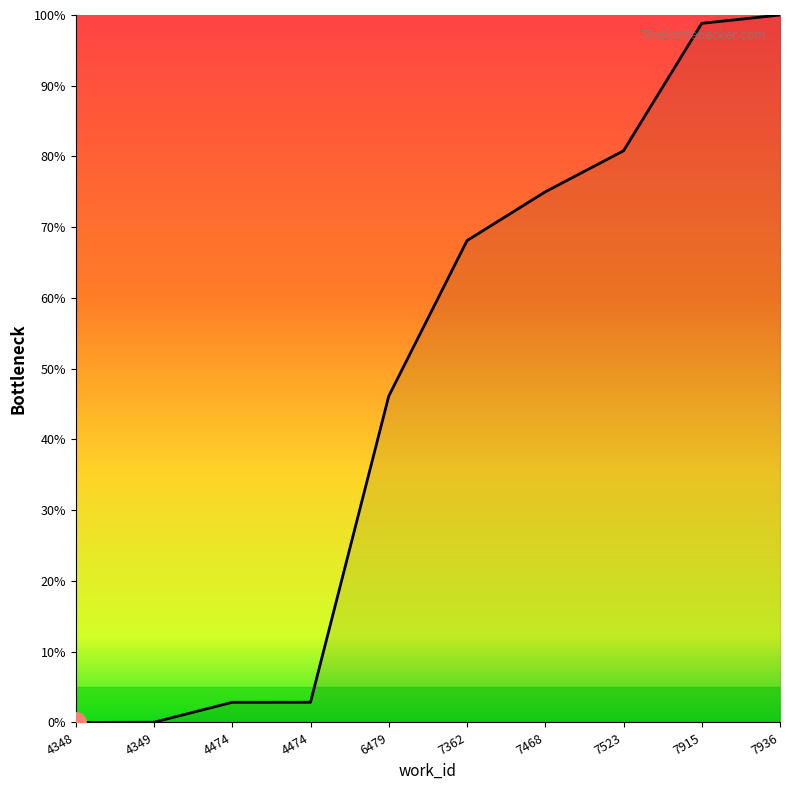

What is the approximate value at 4474?

2.9